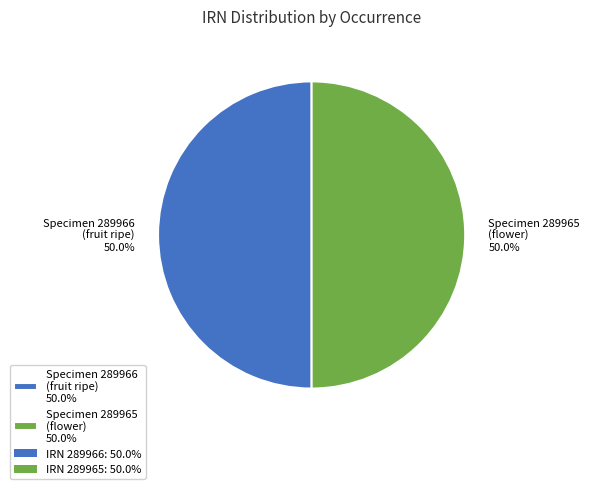

What is the ratio of the value at Specimen 289965 (flower) 50.0% to the value at Specimen 289966 (fruit ripe) 50.0%?

1.0